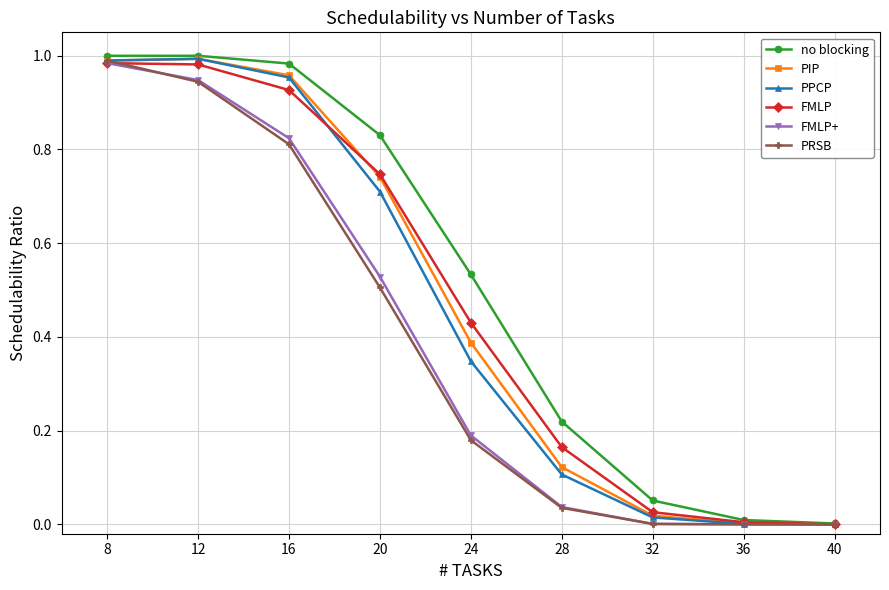

True or false: PRSB has more than 1 points higher than both neighbors.

False